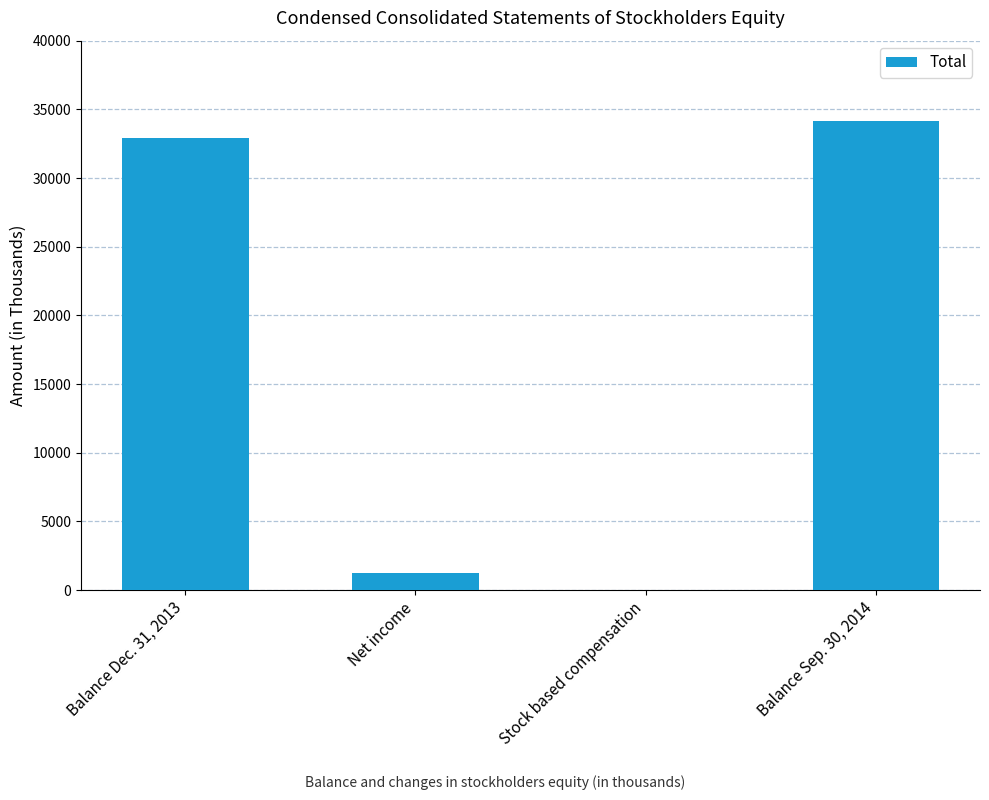

Reading right to left, list all the values displayed in this chart.

Balance Sep. 30, 2014=34178	Stock based compensation=26	Net income=1227	Balance Dec. 31, 2013=32925